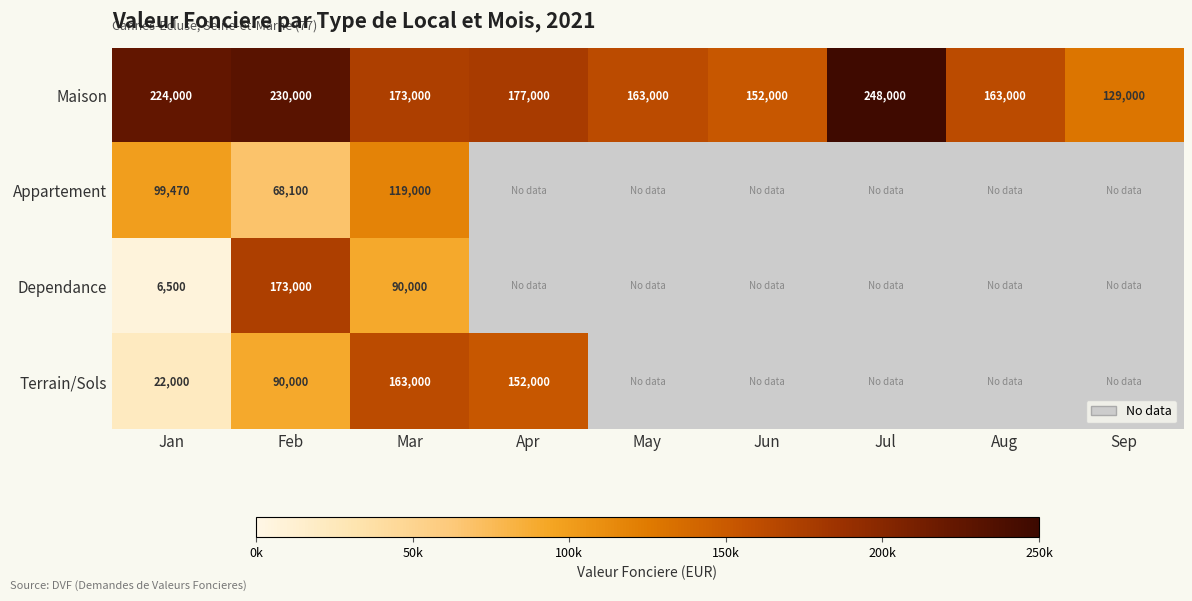

At which label does Maison first exceed 173000?

Jan